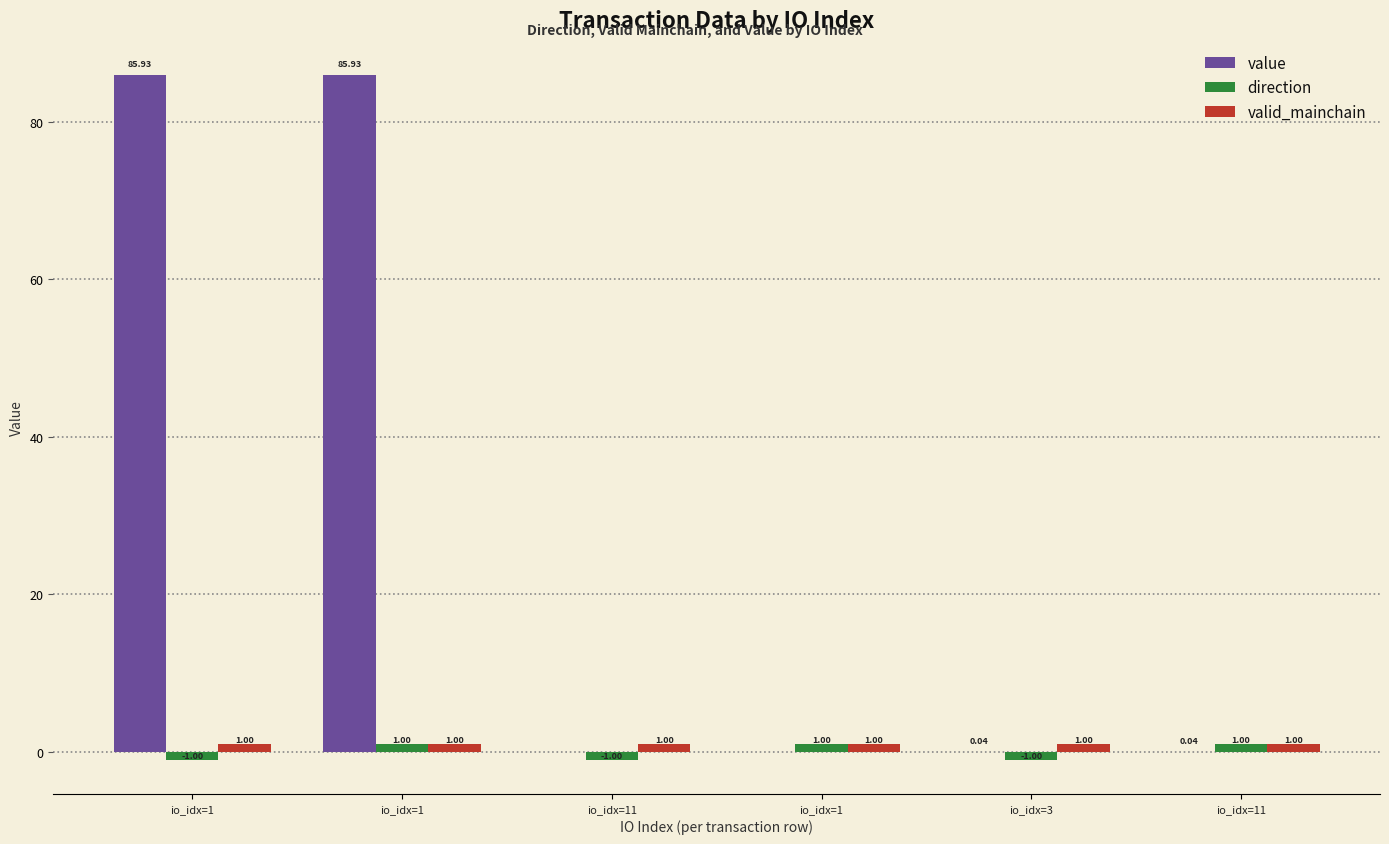

At io_idx=1, list the series in order from smallest to largest.

direction, valid_mainchain, value